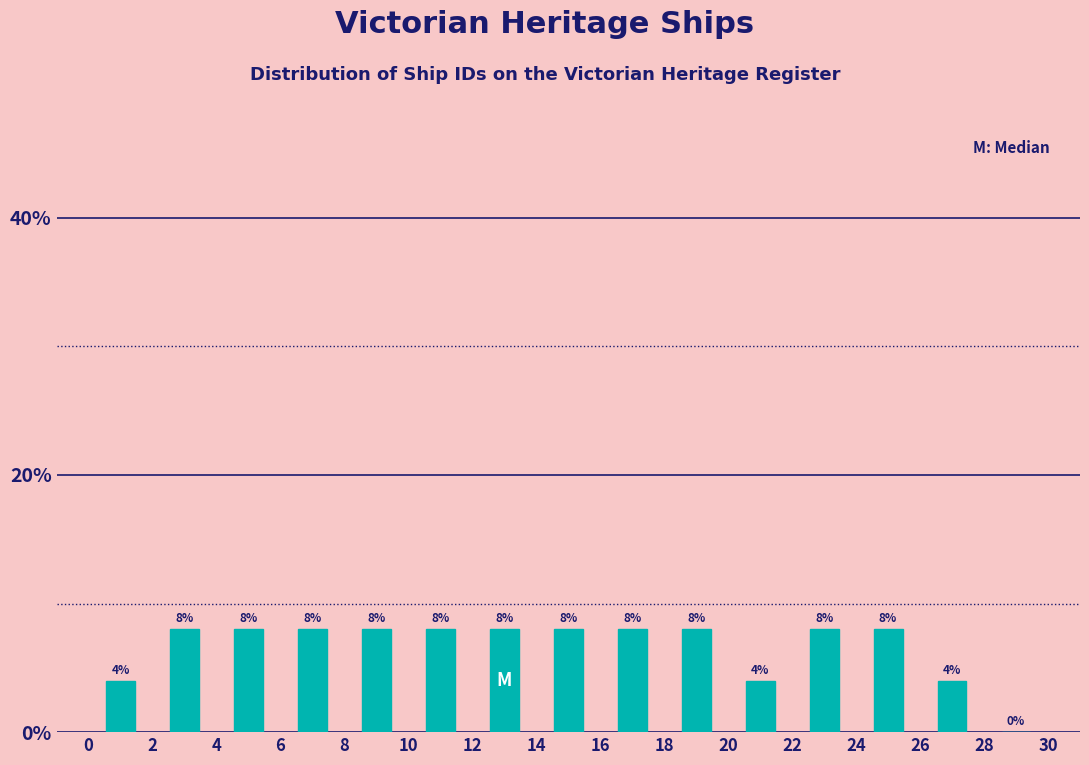

Reading left to right, list every bar in this chart as the range it spans on the x-axis followed by its height.

0 to 2: 4
2 to 4: 8
4 to 6: 8
6 to 8: 8
8 to 10: 8
10 to 12: 8
12 to 14: 8
14 to 16: 8
16 to 18: 8
18 to 20: 8
20 to 22: 4
22 to 24: 8
24 to 26: 8
26 to 28: 4
28 to 30: 0